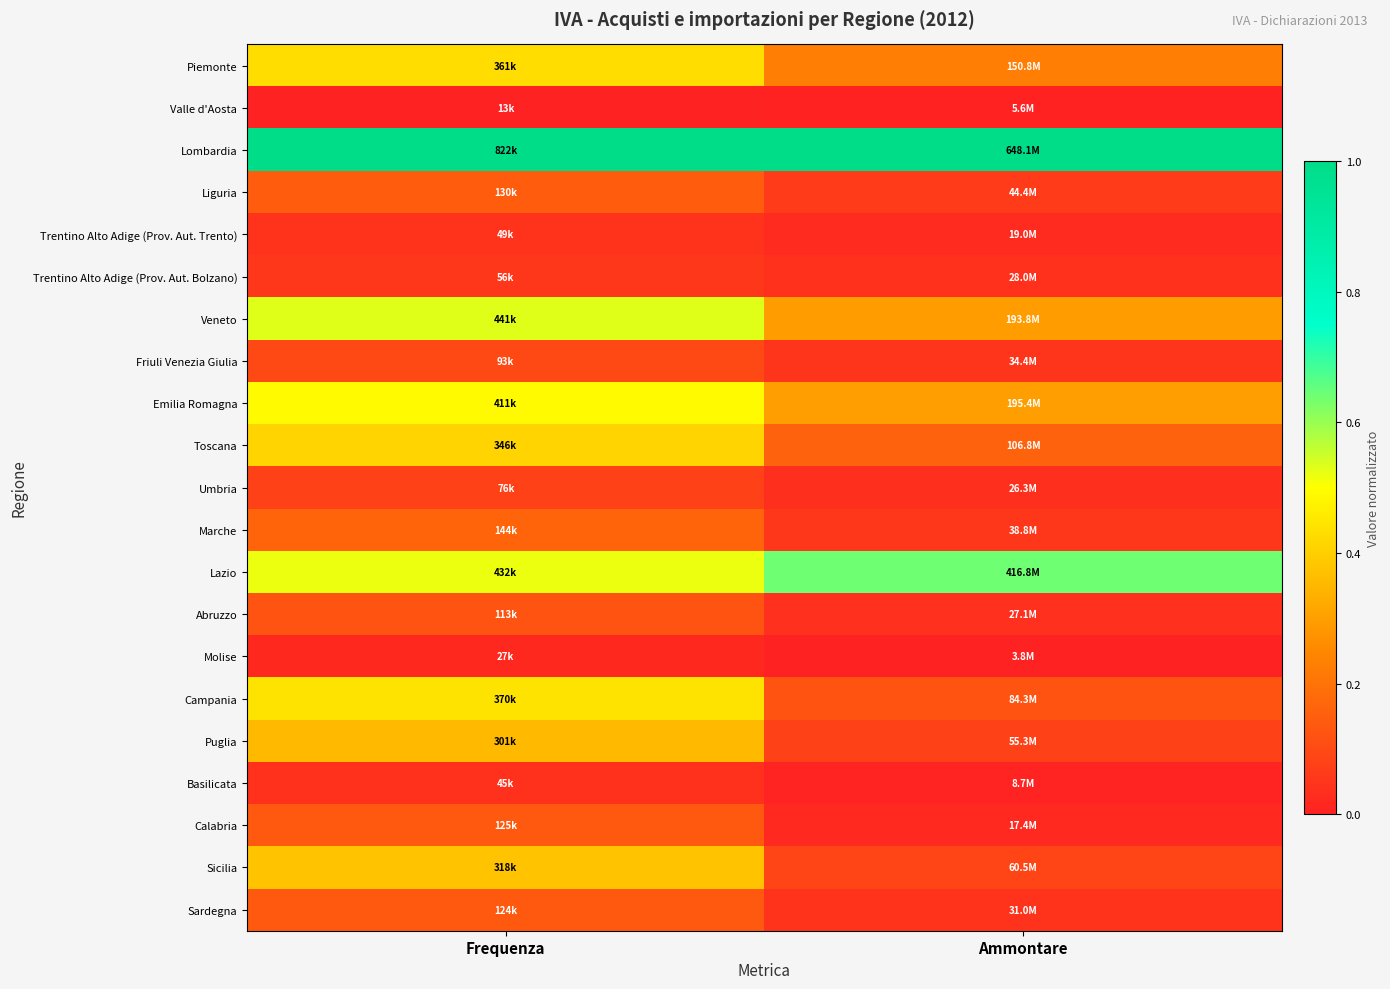

Reading right to left, transcribe all the data shown in this chart.

Piemonte: Ammontare=0.2	Frequenza=0.4
Valle d'Aosta: Ammontare=0.0	Frequenza=0.0
Lombardia: Ammontare=1.0	Frequenza=1.0
Liguria: Ammontare=0.1	Frequenza=0.1
Trentino Alto Adige (Prov. Aut. Trento): Ammontare=0.0	Frequenza=0.0
Trentino Alto Adige (Prov. Aut. Bolzano): Ammontare=0.0	Frequenza=0.1
Veneto: Ammontare=0.3	Frequenza=0.5
Friuli Venezia Giulia: Ammontare=0.0	Frequenza=0.1
Emilia Romagna: Ammontare=0.3	Frequenza=0.5
Toscana: Ammontare=0.2	Frequenza=0.4
Umbria: Ammontare=0.0	Frequenza=0.1
Marche: Ammontare=0.1	Frequenza=0.2
Lazio: Ammontare=0.6	Frequenza=0.5
Abruzzo: Ammontare=0.0	Frequenza=0.1
Molise: Ammontare=0.0	Frequenza=0.0
Campania: Ammontare=0.1	Frequenza=0.4
Puglia: Ammontare=0.1	Frequenza=0.4
Basilicata: Ammontare=0.0	Frequenza=0.0
Calabria: Ammontare=0.0	Frequenza=0.1
Sicilia: Ammontare=0.1	Frequenza=0.4
Sardegna: Ammontare=0.0	Frequenza=0.1